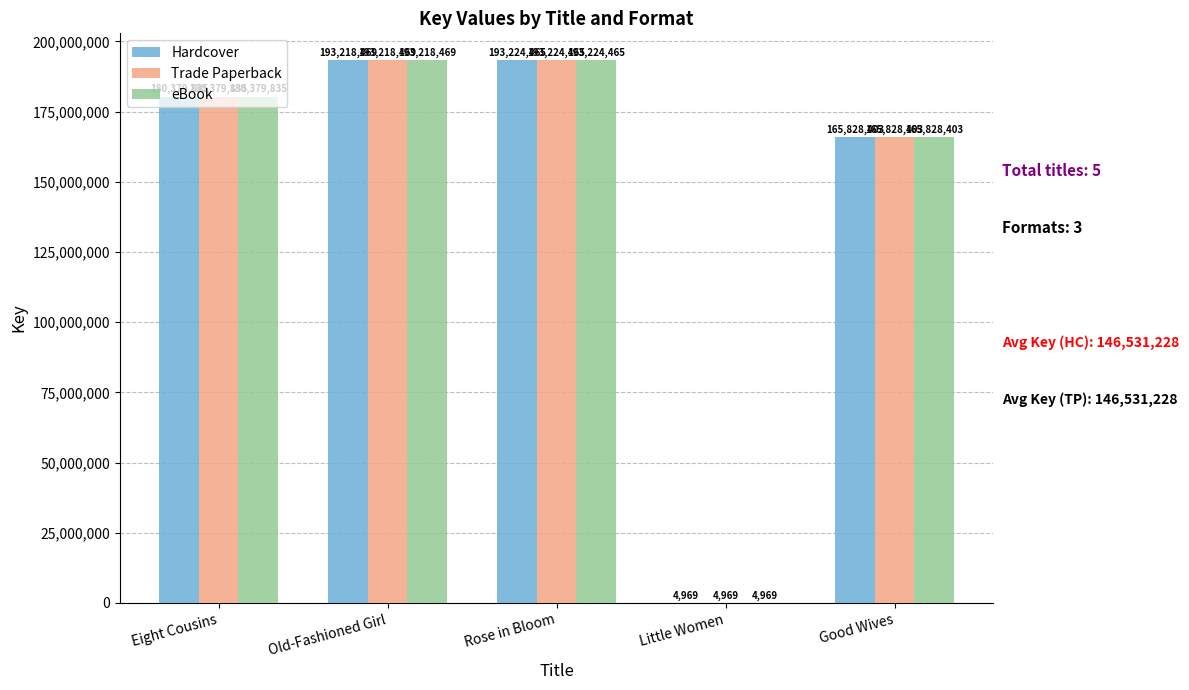

How many data points does each series have?

5